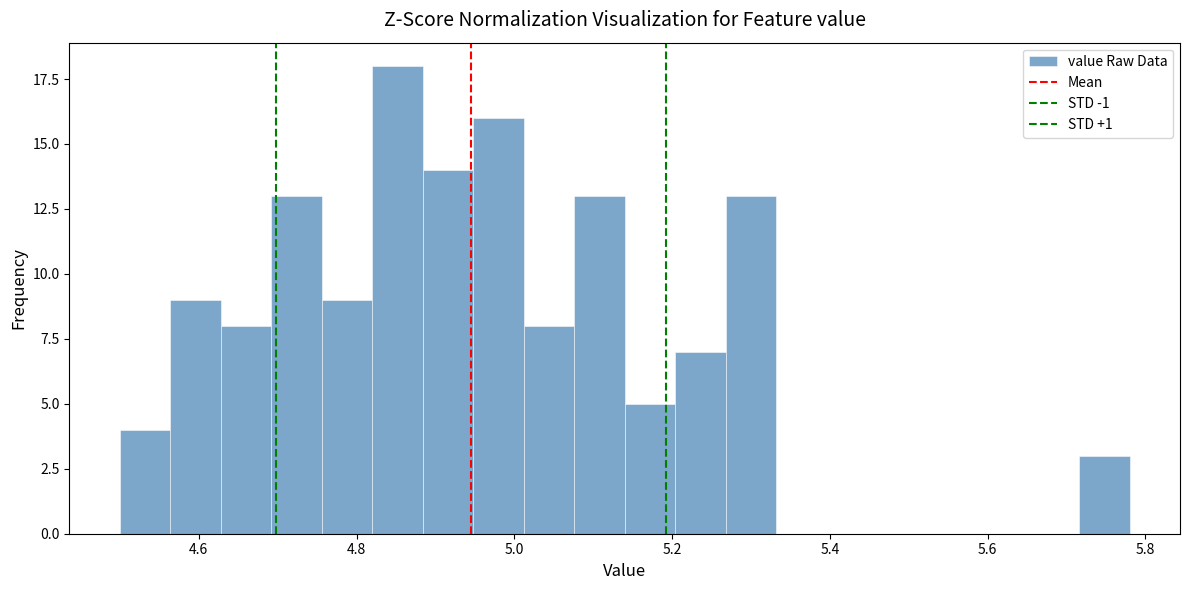

Around what value on the x-axis is the tallest bar? Give the approximate position of its centre, as read against the axis.

4.86